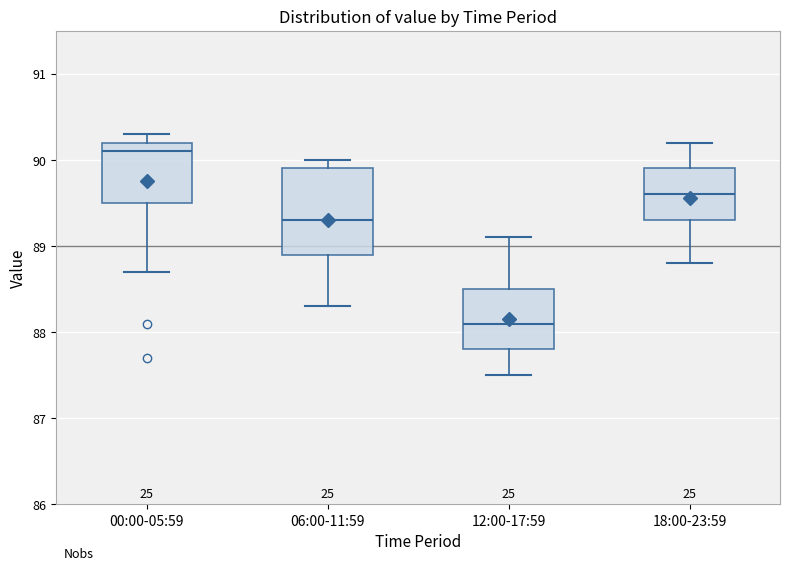

Which box's median line is the lowest?

12:00-17:59